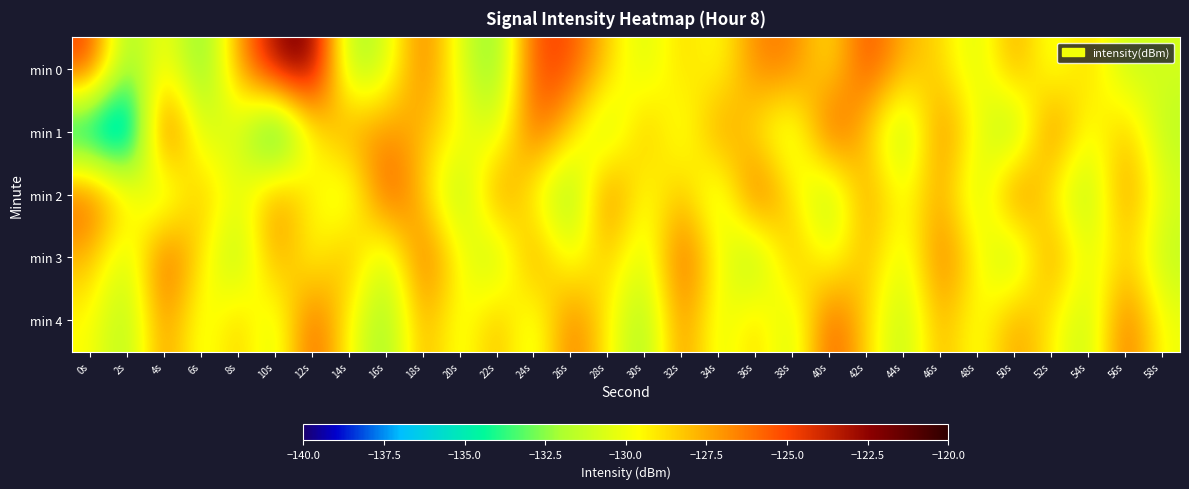

Which has a higher value, 4s or 32s?

32s